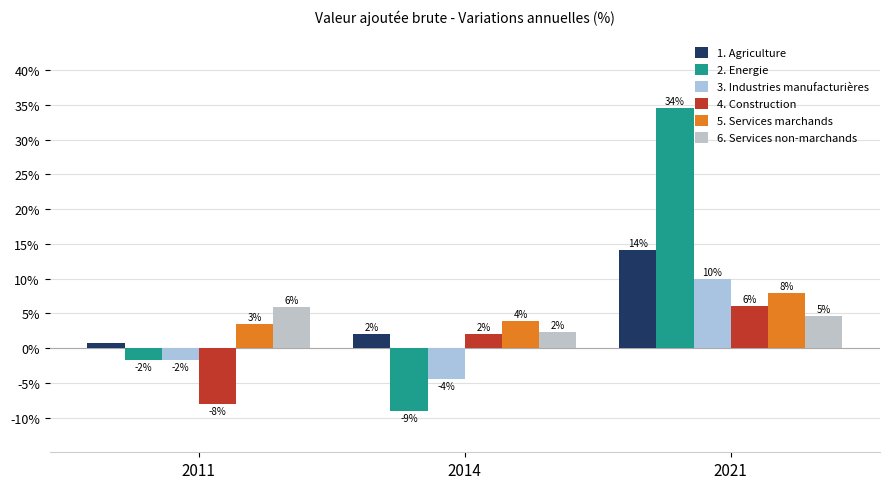

Rank the categories by 6. Services non-marchands value from lowest to highest.

2014, 2021, 2011